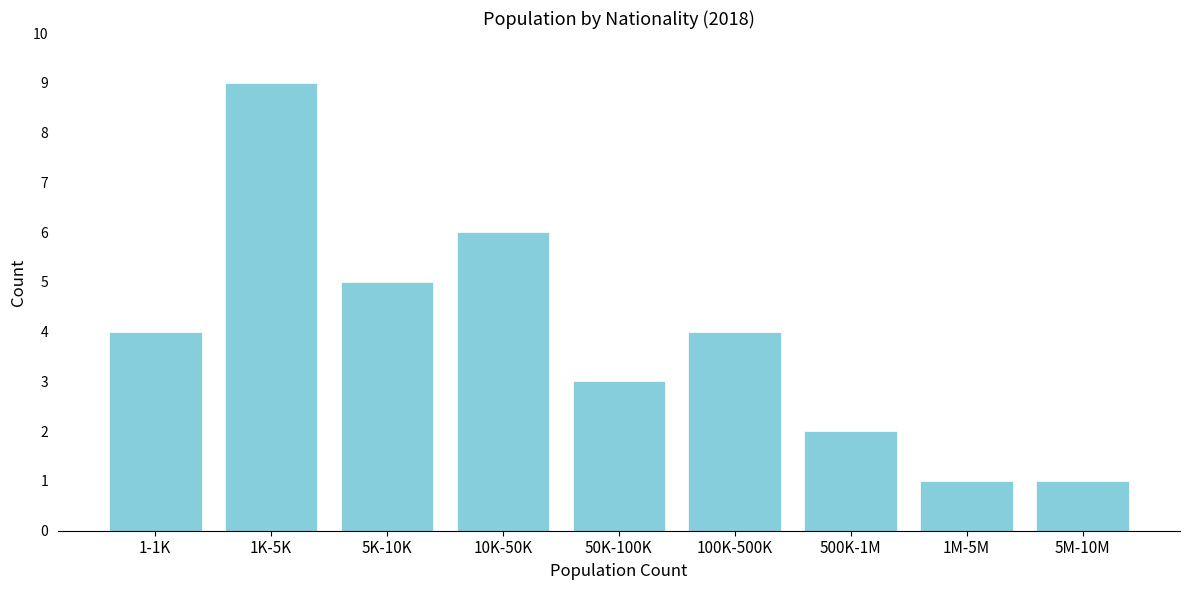

Reading left to right, list all the values displayed in this chart.

1-1K=4	1K-5K=9	5K-10K=5	10K-50K=6	50K-100K=3	100K-500K=4	500K-1M=2	1M-5M=1	5M-10M=1